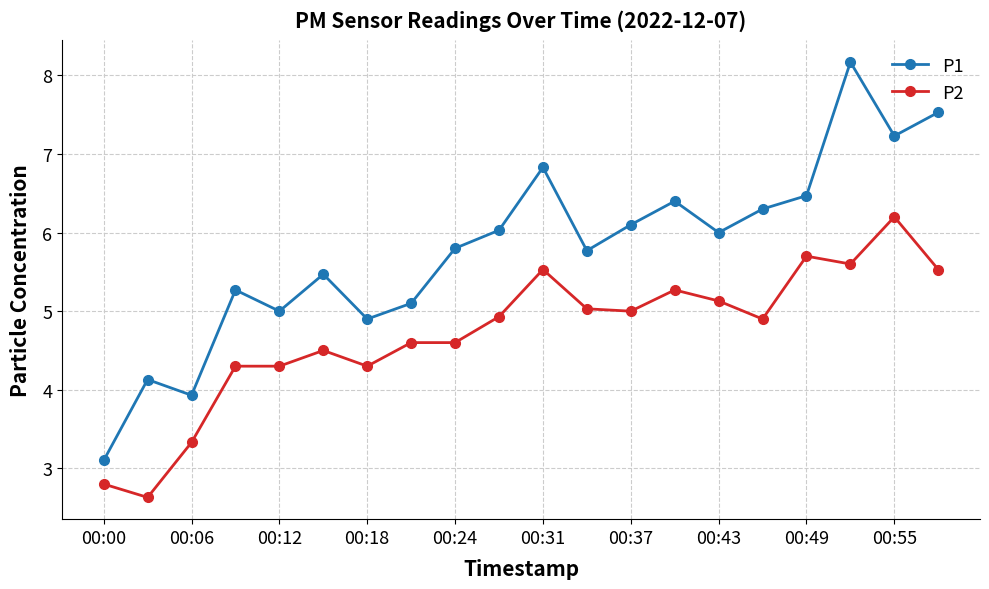

What are all the series names shown in the legend?

P1, P2